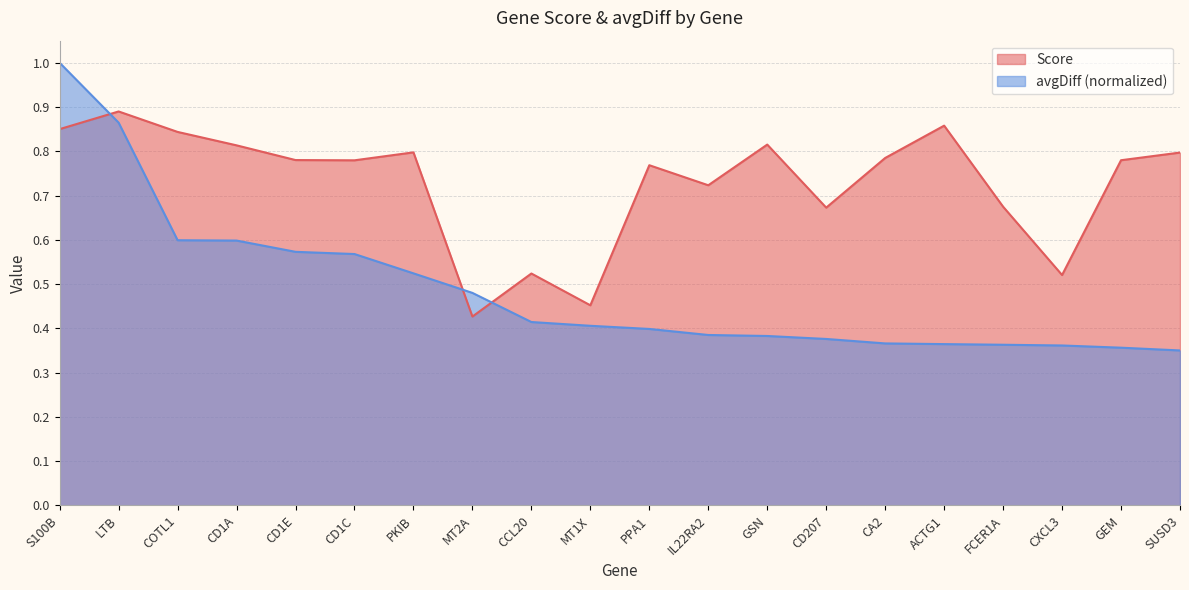

Does the chart display data point markers on the line(s)?

No